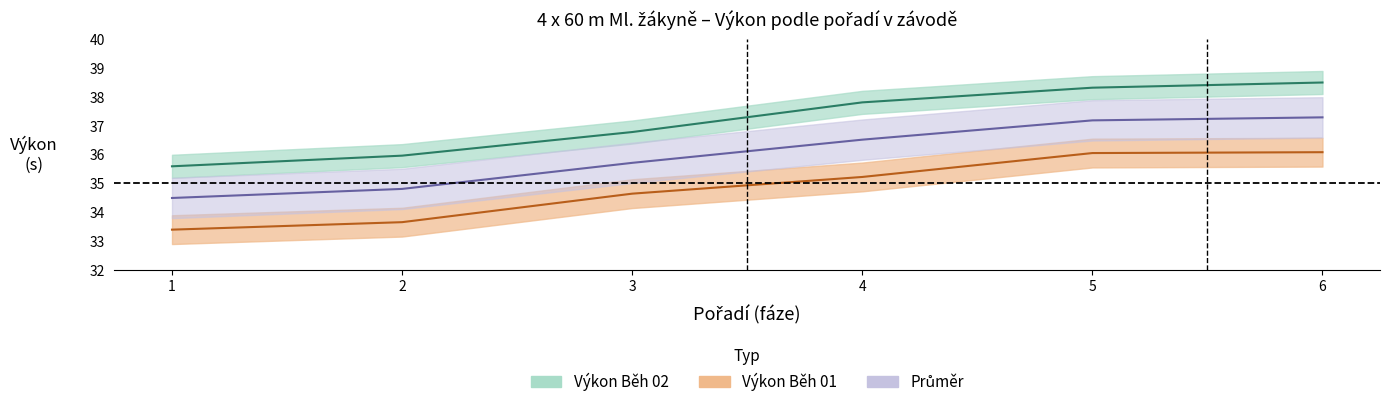

Between 5 and 6, which series saw the biggest shift?

Výkon Běh 02